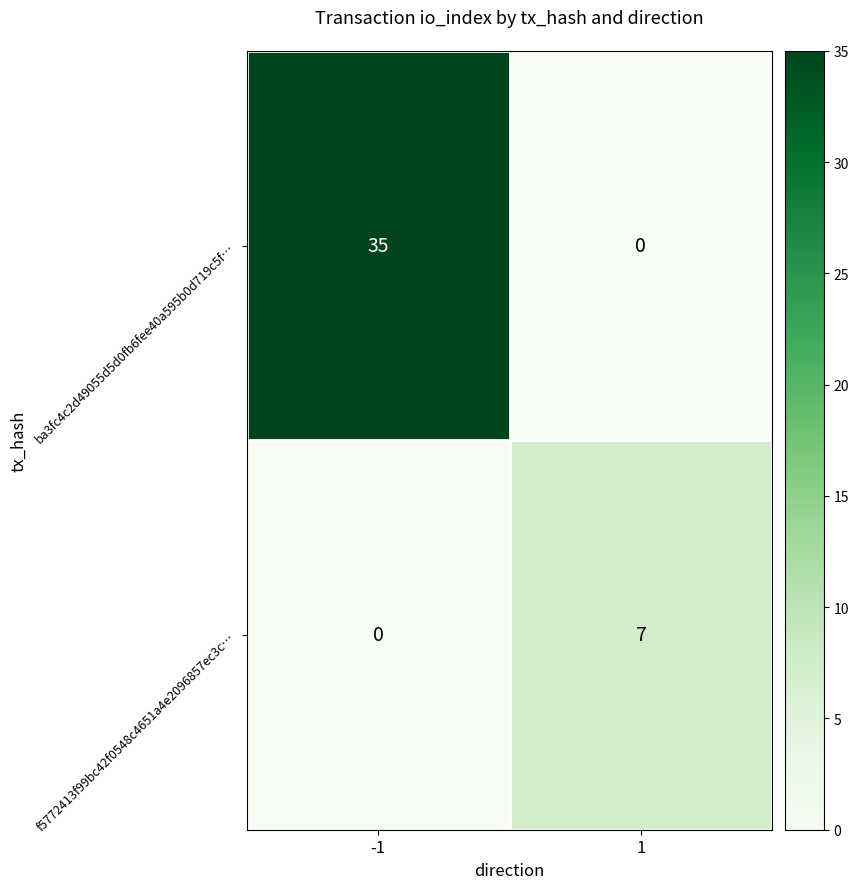

Reading left to right, list all the values displayed in this chart.

ba3fc4c2d49055d5d0fb6fee40a595b0d719c5f…: 35	0
f5772413f99bc42f0548c4651a4e2096857ec3c…: 0	7